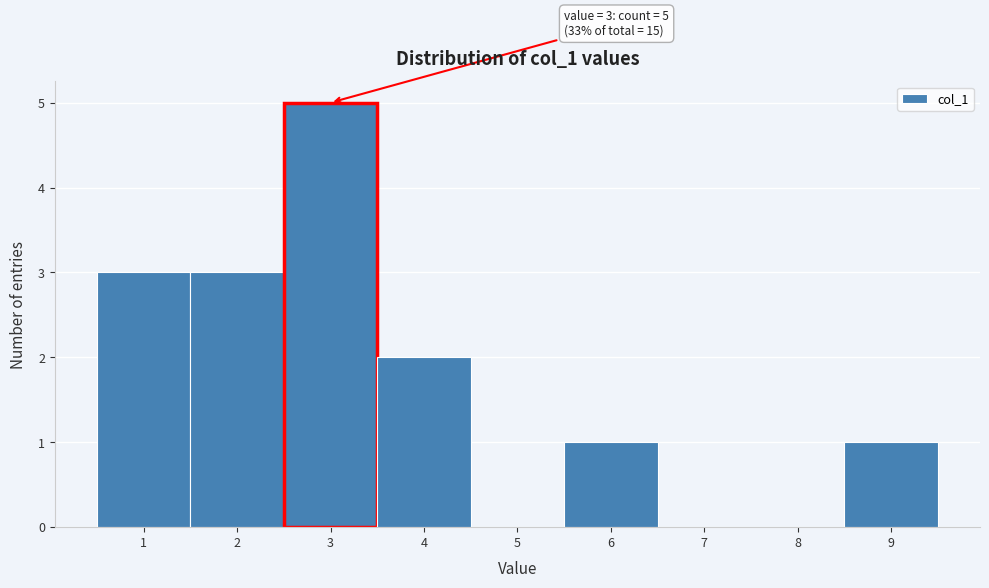

Over which range of the x-axis is the bar tallest?

2.5 to 3.5